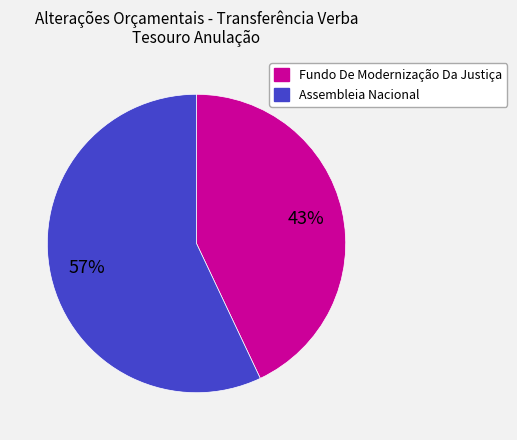

The Assembleia Nacional slice represents 49% of the pie. True or false?

False